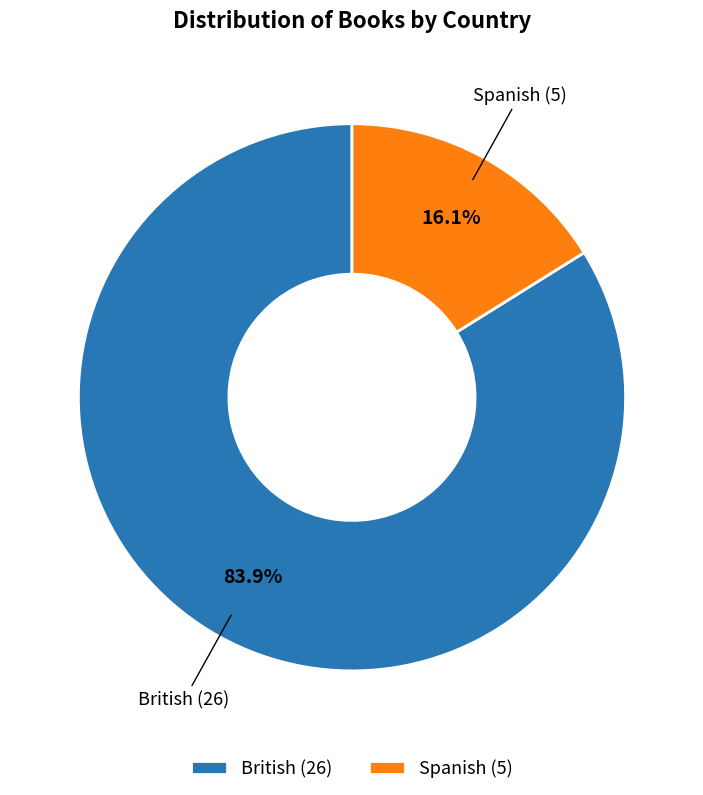

Is the sum of British and Spanish greater than half?

Yes